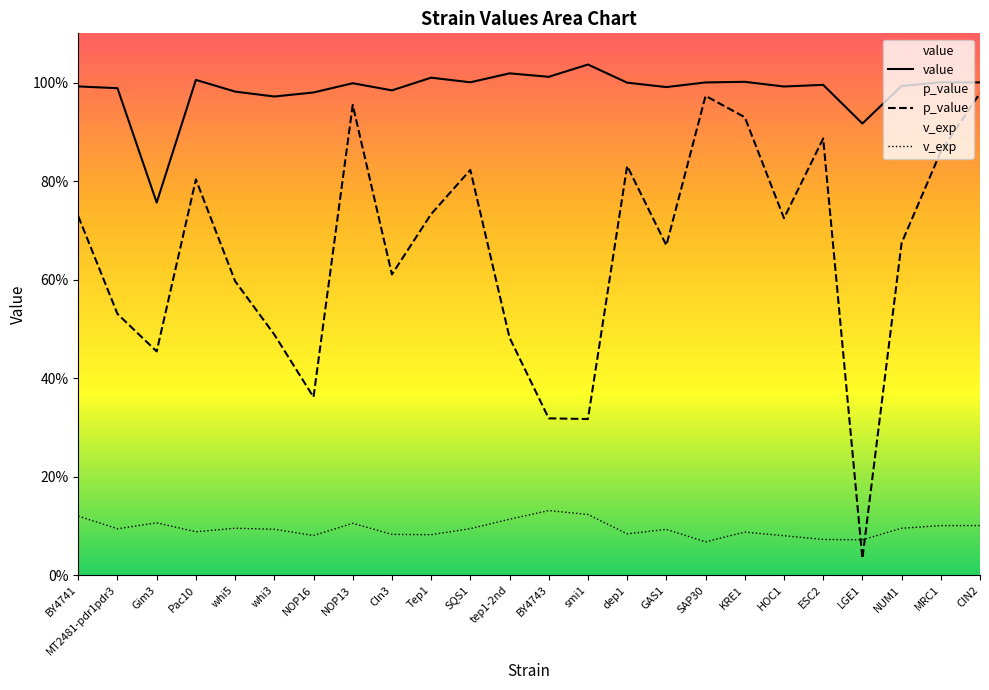

Rank the categories by value value from highest to lowest.

smi1, tep1-2nd, BY4743, Tep1, Pac10, KRE1, SQS1, MRC1, CIN2, SAP30, dep1, NOP13, ESC2, NUM1, BY4741, HOC1, GAS1, MT2481-pdr1pdr3, Cln3, whi5, NOP16, whi3, LGE1, Gim3